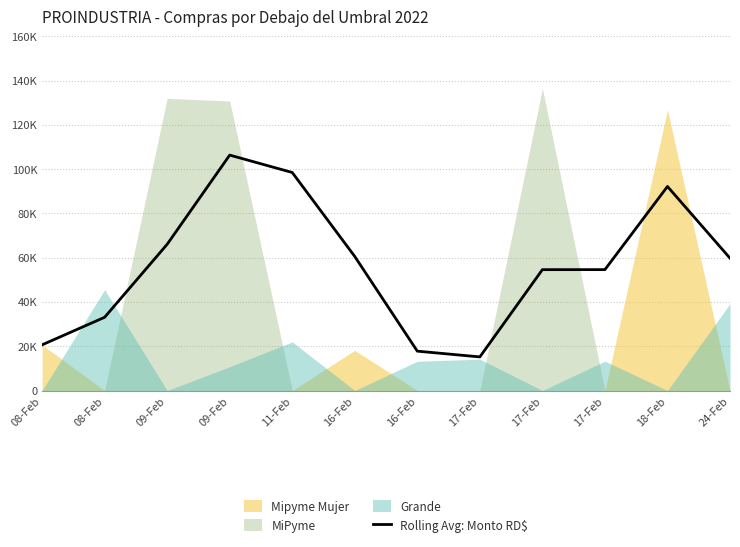

What is the difference between the values at 16-Feb and 08-Feb?

27463.7